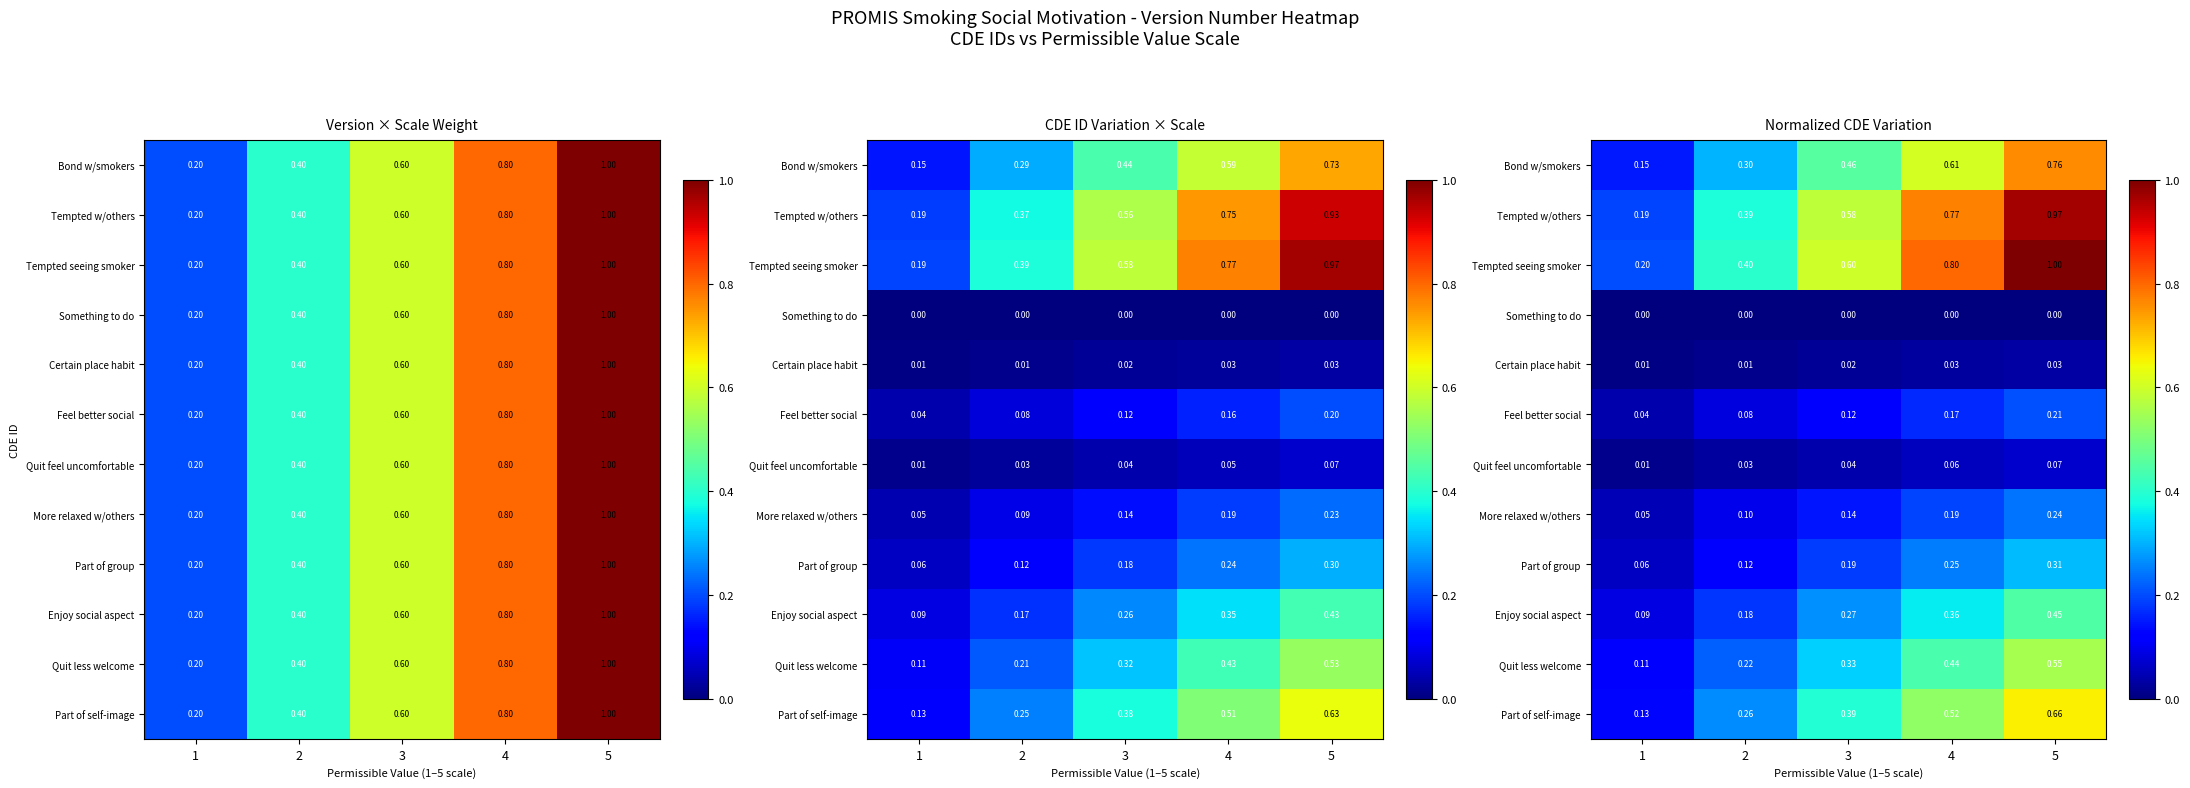

What value does the Quit feel uncomfortable series have at 4?

0.1